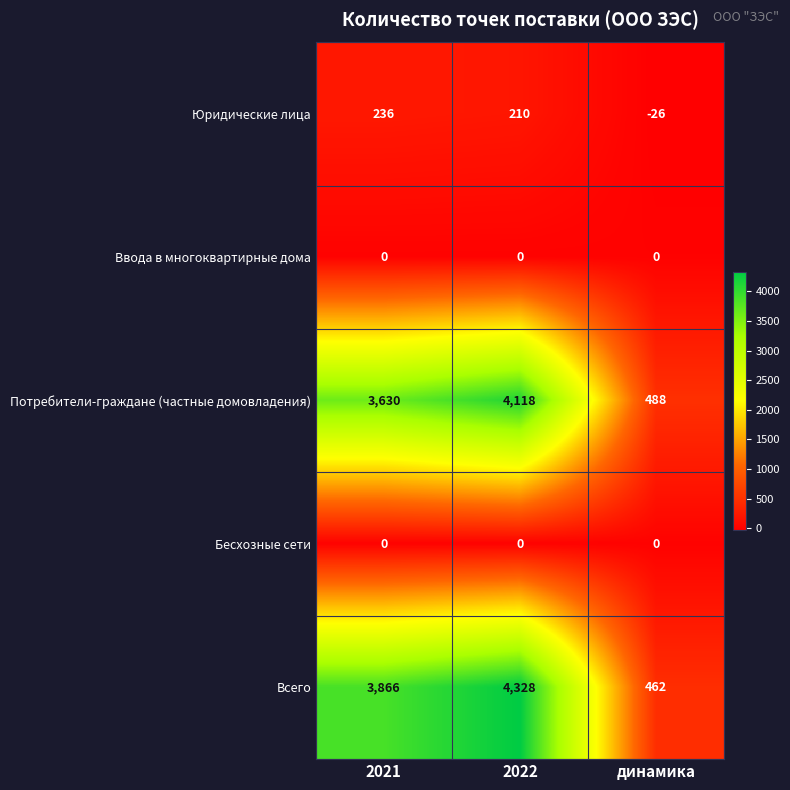

How many categories are shown in the chart?

3